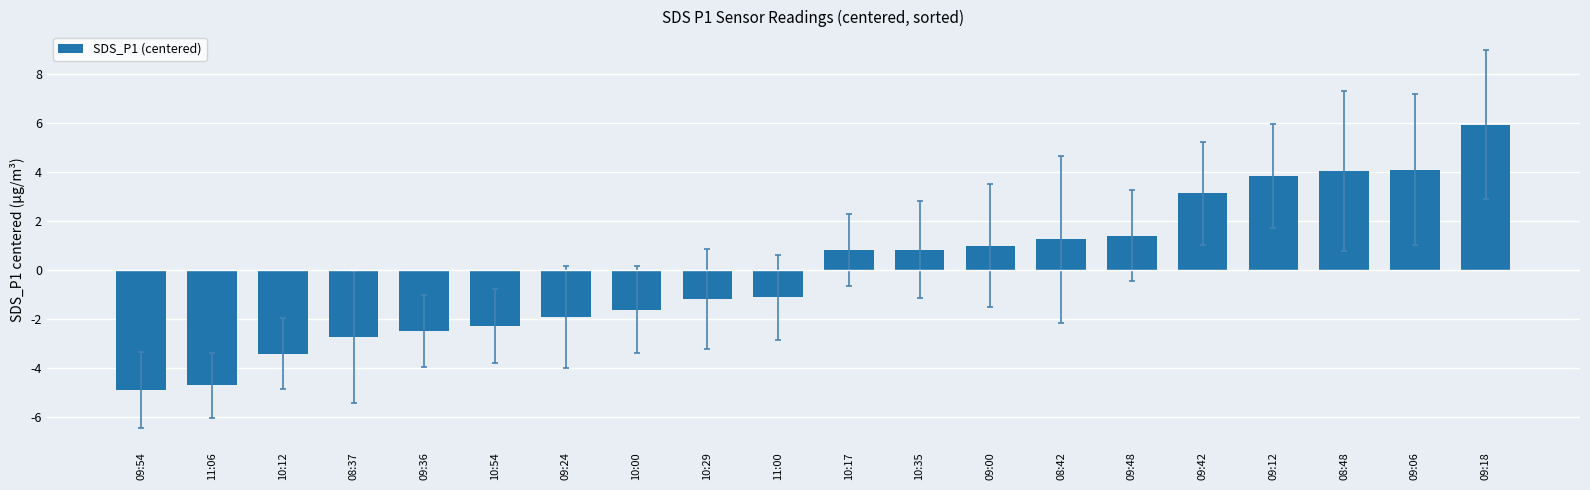

Which category has the lowest value across all series?

09:54